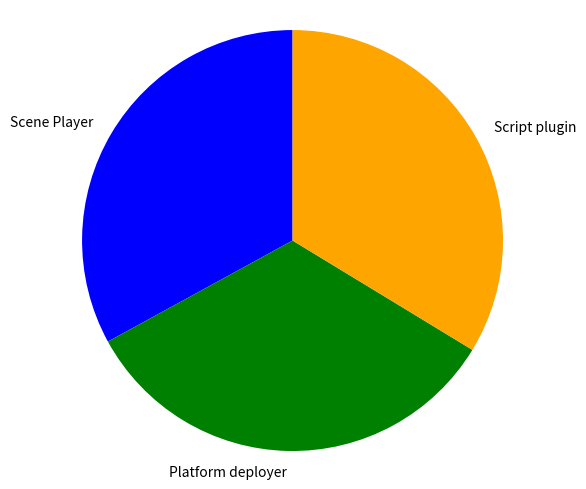

Count the number of slices in the pie.

3